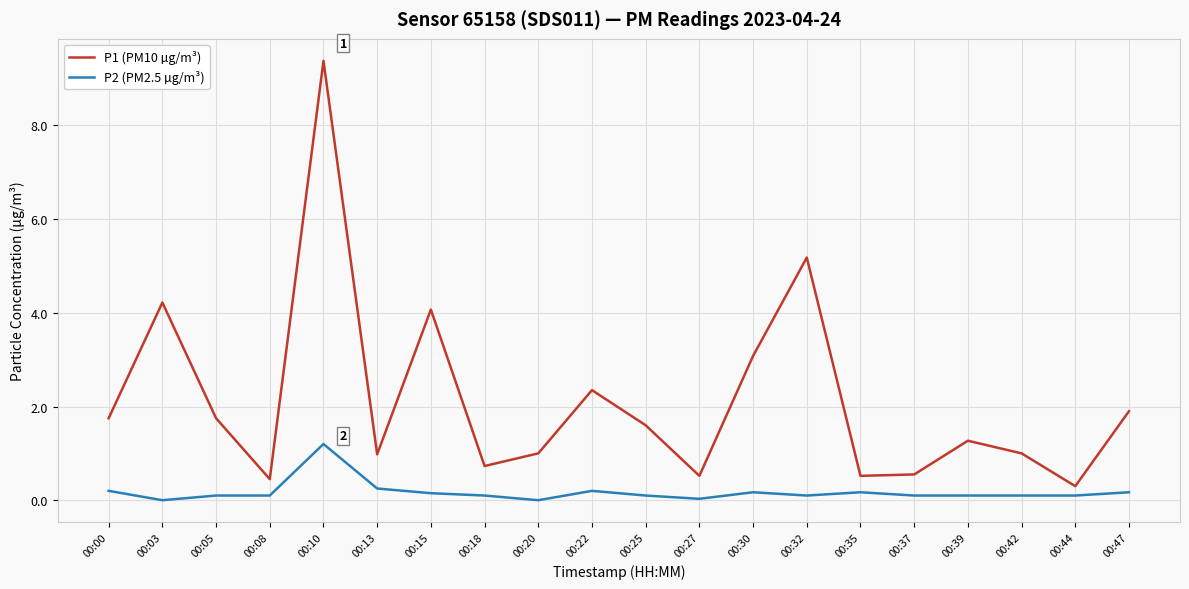

At 00:03, list the series in order from smallest to largest.

P2 (PM2.5 µg/m³), P1 (PM10 µg/m³)